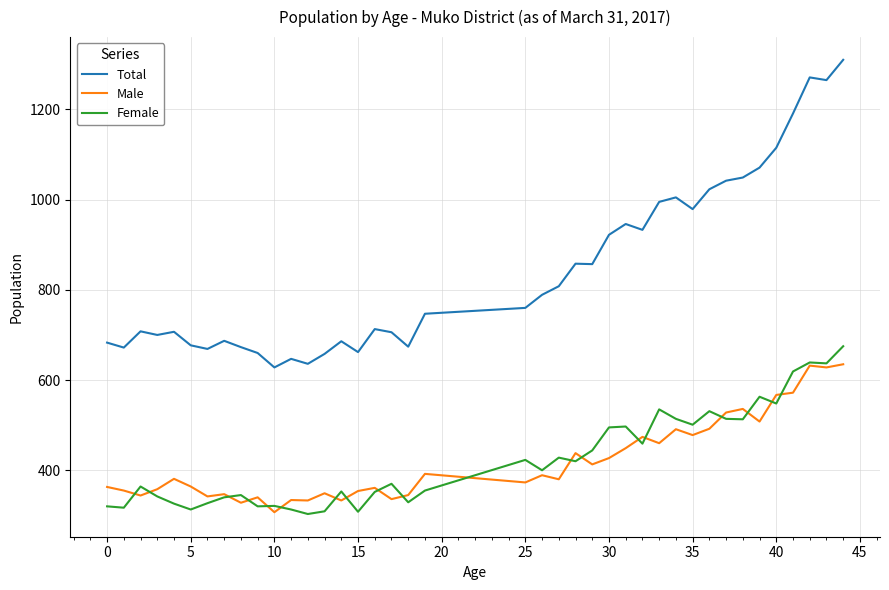

Which series has the largest total across all categories?

Total